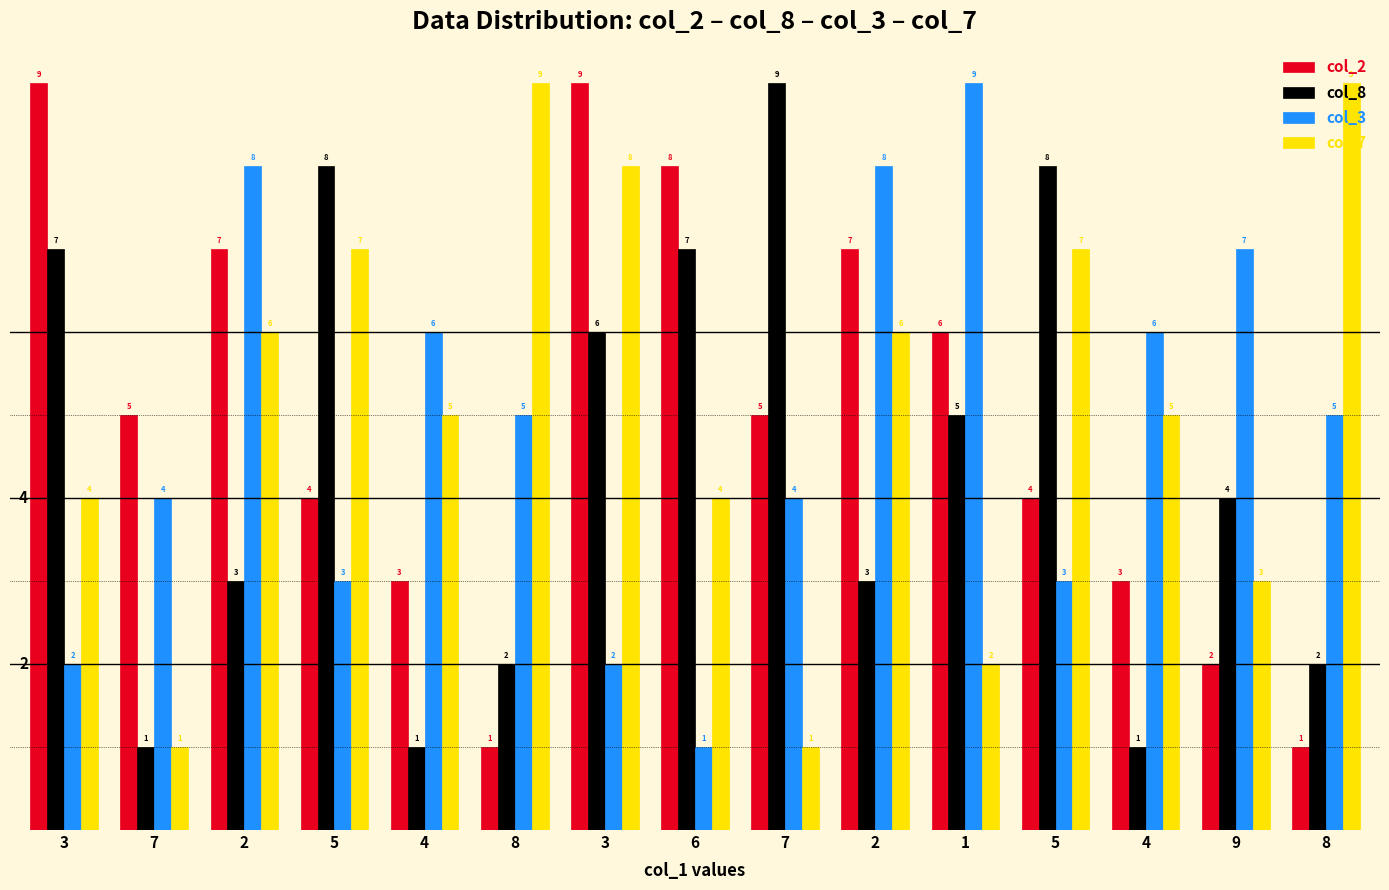

What is the label of the 2nd bar from the right?

9